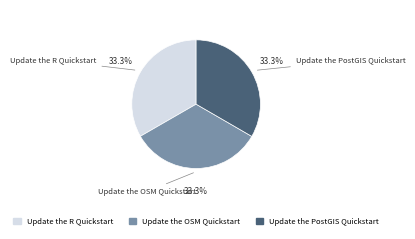

Does any single category account for the majority?

No